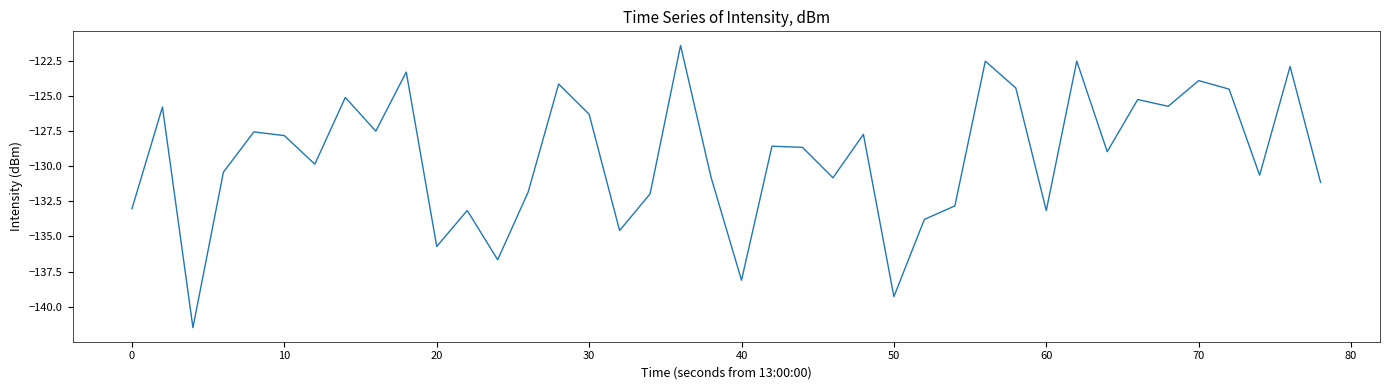

What is the sum of all values?

-5173.5